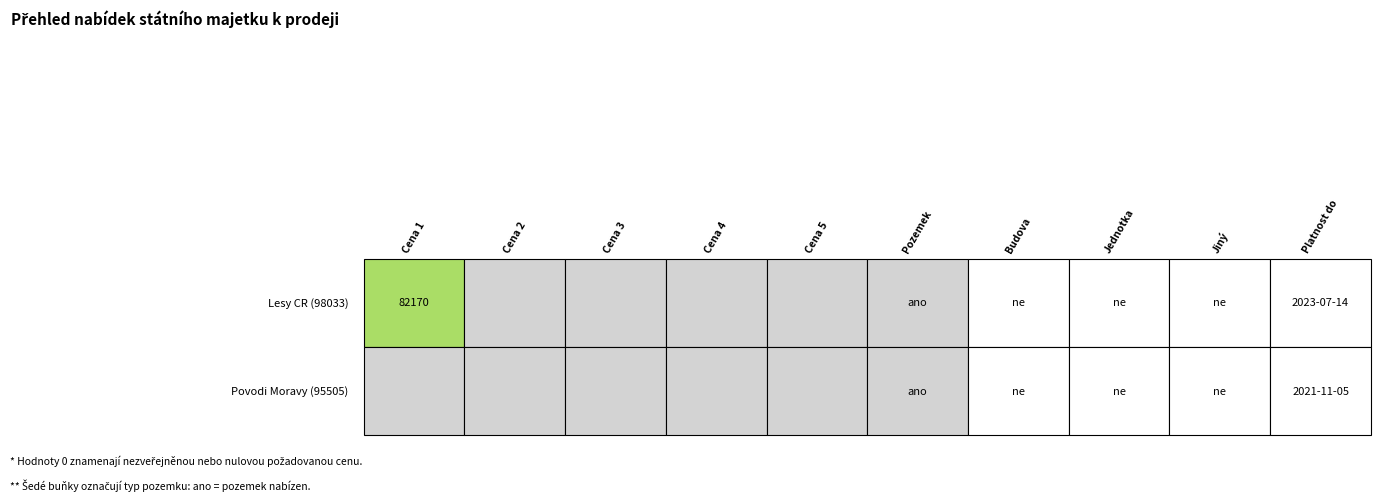

What is the average value of the 98033 series?

16434